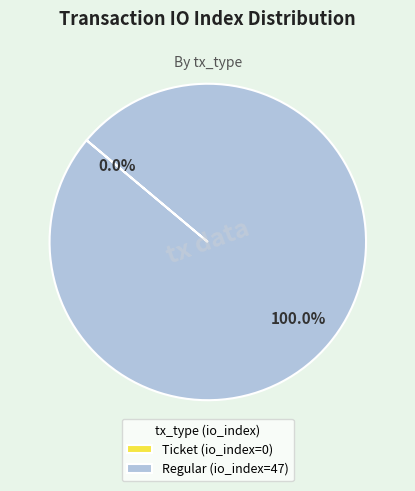

Which has a higher value, Regular (io_index=47) or Ticket (io_index=0)?

Regular (io_index=47)